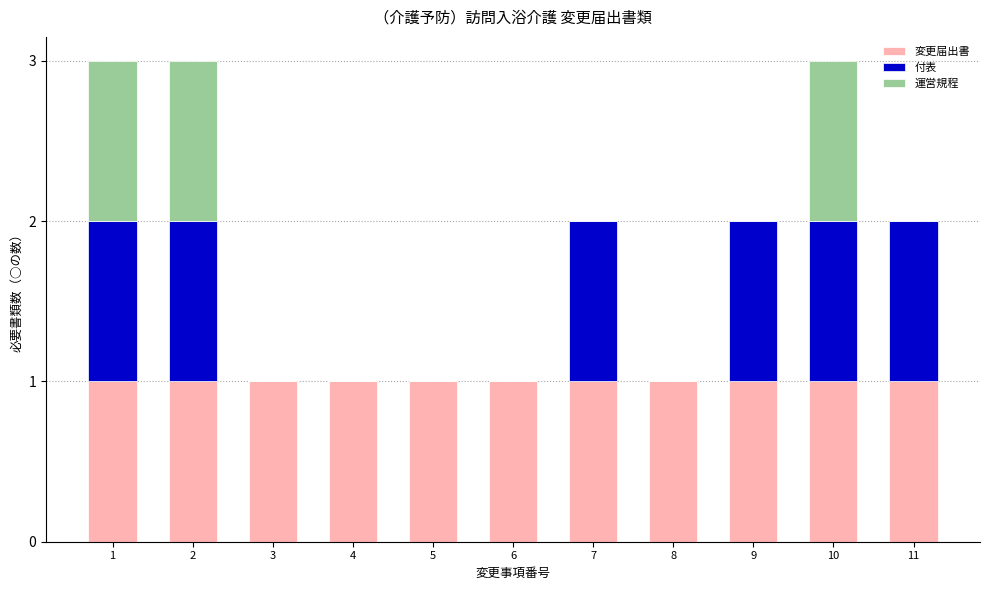

The value of 運営規程 at 1 is 1. True or false?

True